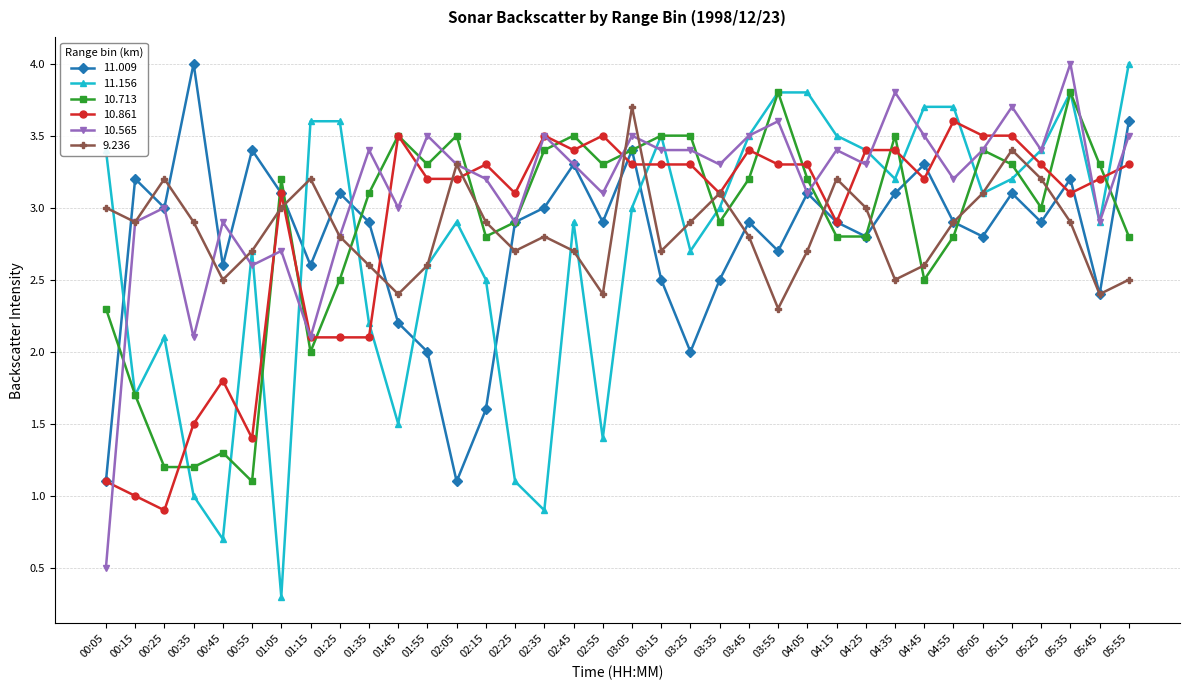

In 11.156, how many points are lower than both neighbors (excluding endpoints)?

10